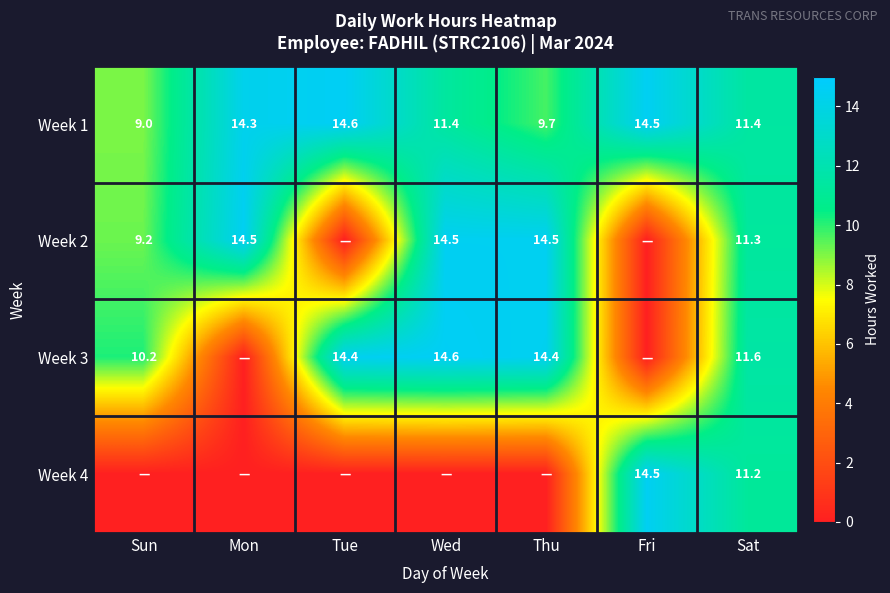

What is the total value across all series at Sat?

45.5